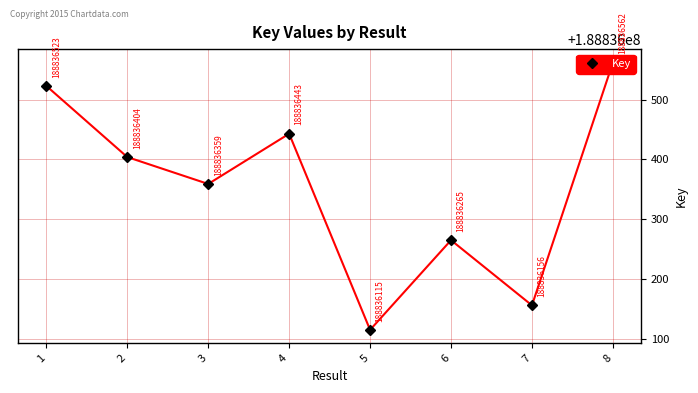

What is the difference between the maximum and minimum values?

447